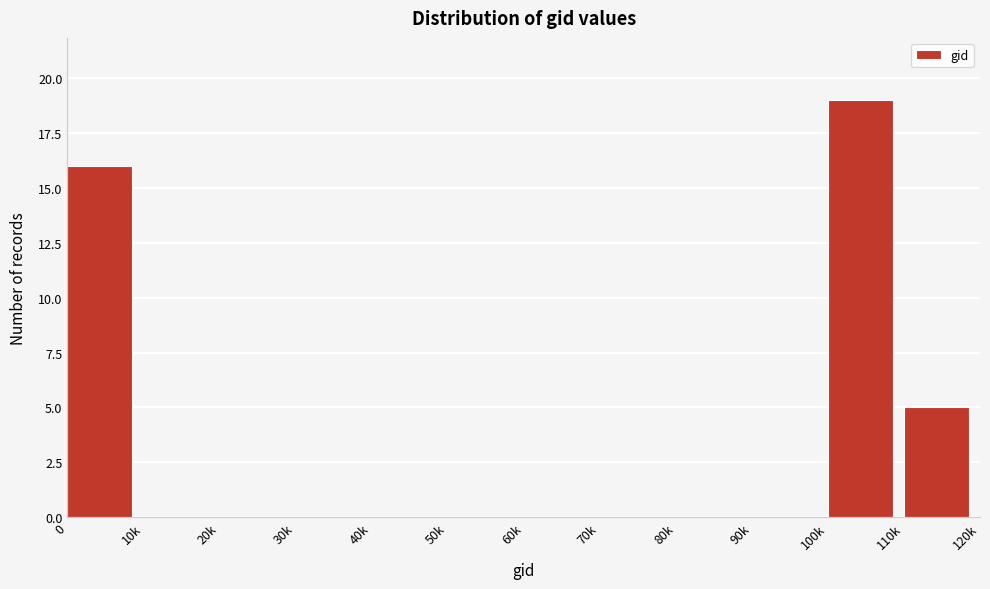

Reading left to right, list all the values displayed in this chart.

0=16	10k=0	20k=0	30k=0	40k=0	50k=0	60k=0	70k=0	80k=0	90k=0	100k=19	110k=5